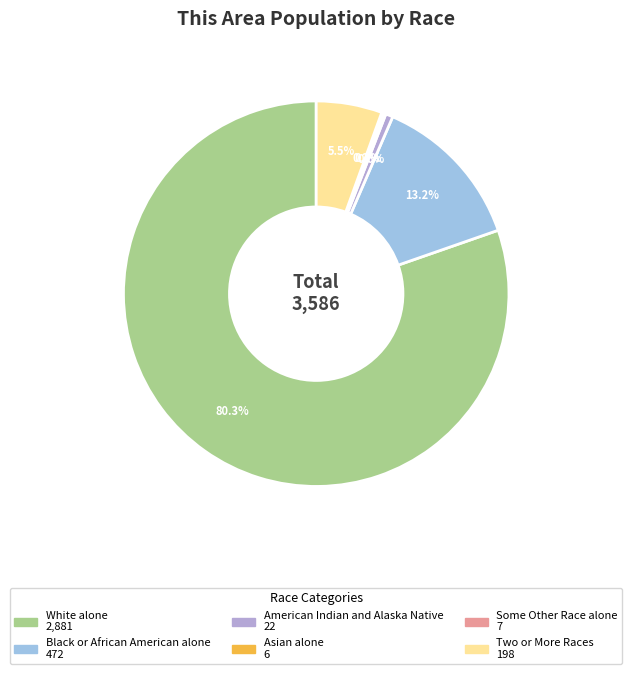

Count the number of slices in the pie.

6